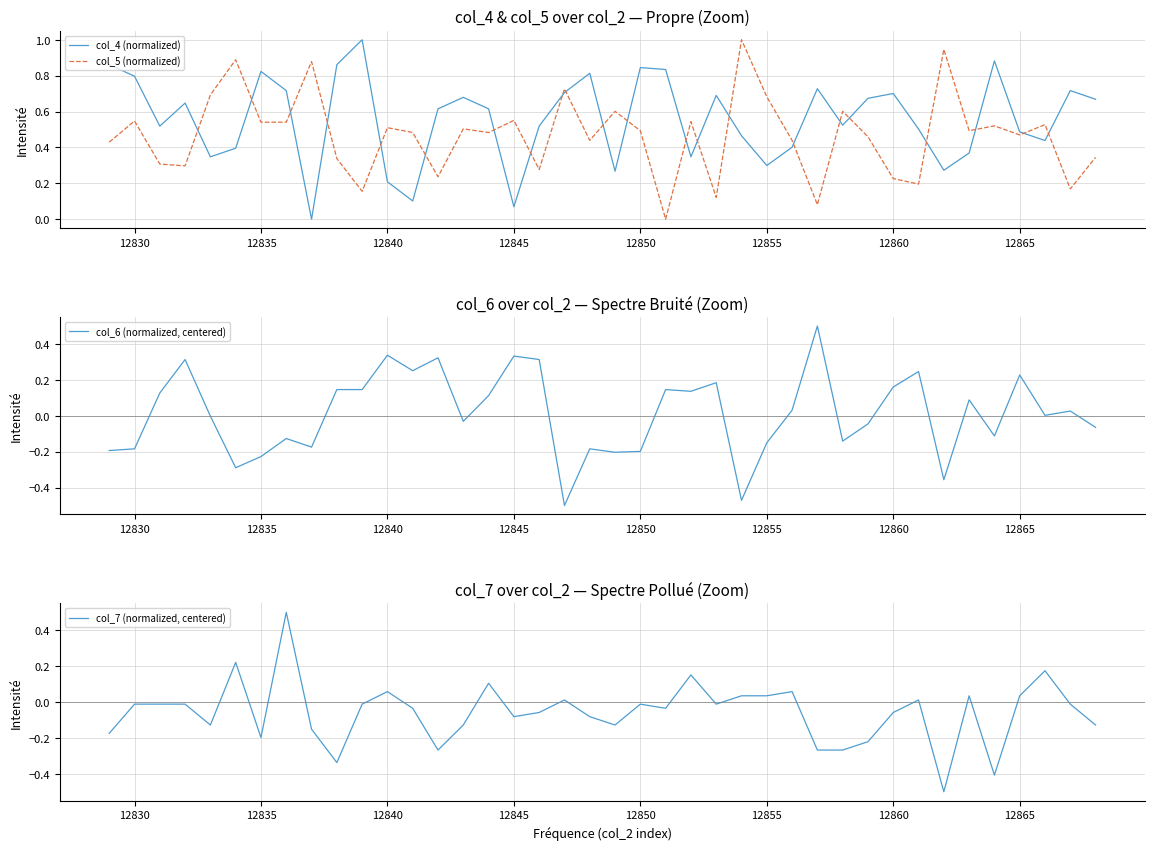

After their last crossing, which series has the higher values: col_6 (normalized, centered) or col_7 (normalized, centered)?

col_6 (normalized, centered)